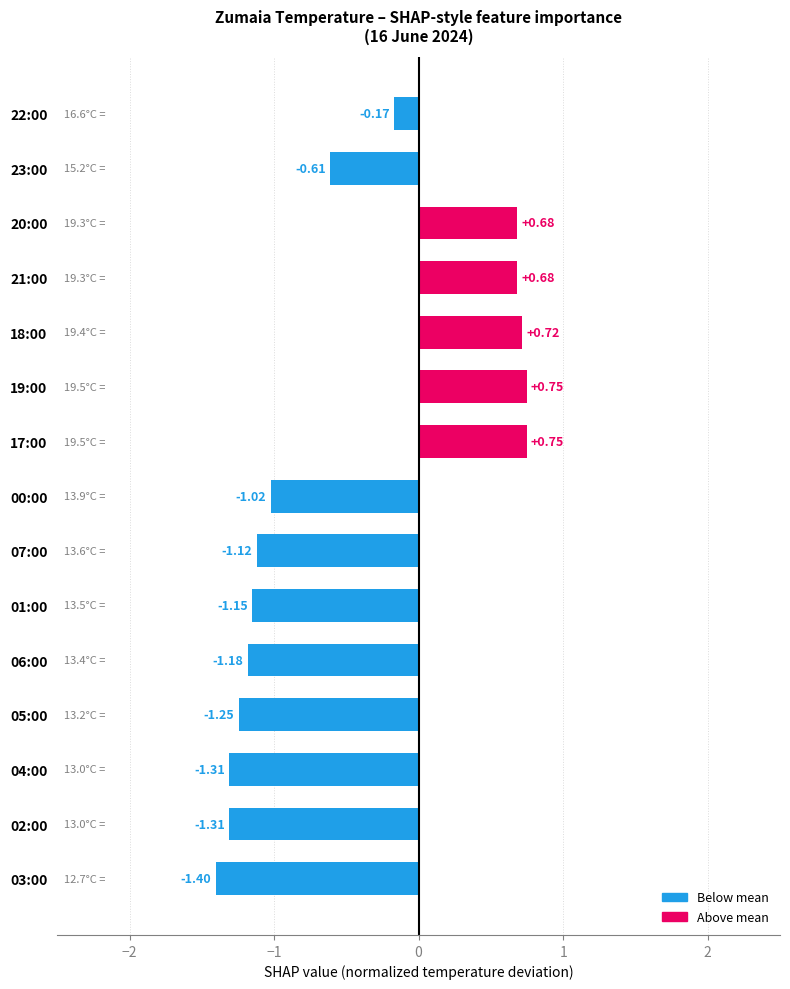

What is the minimum value shown in the chart?

-1.4